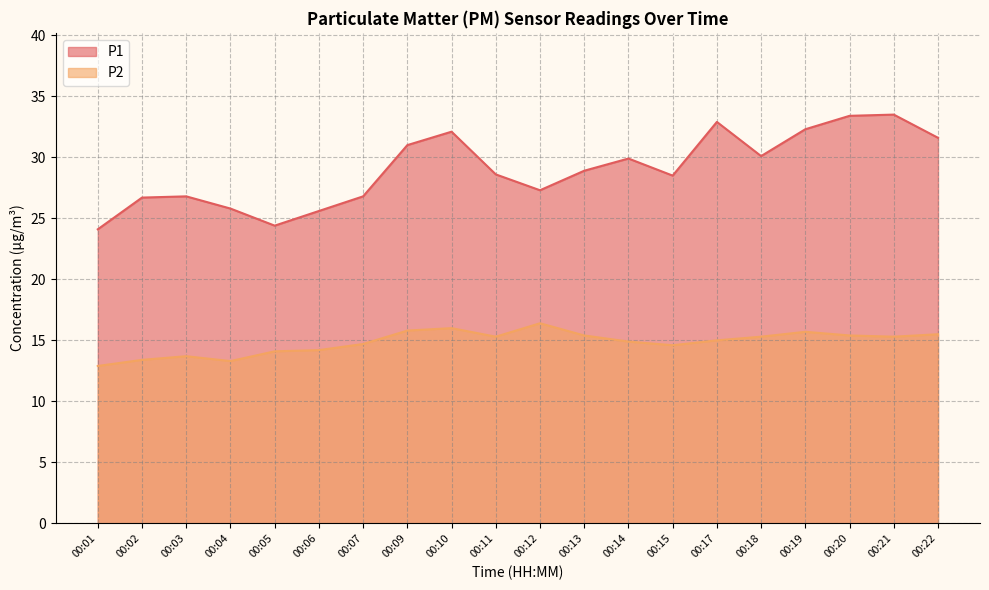

The P1 series shows 15.4 at 00:11. True or false?

False